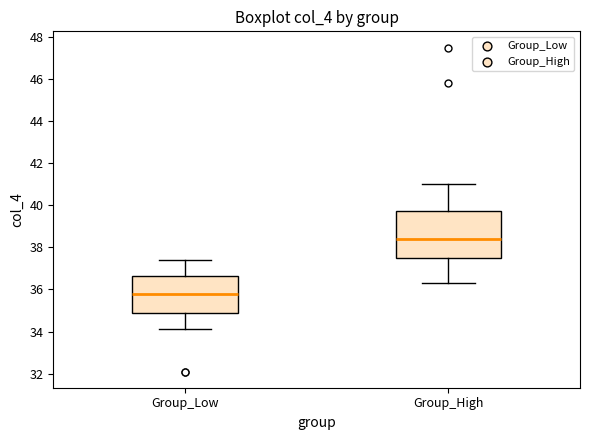

Reading left to right, transcribe this box plot: for each box, give where its median line is, the range the box spans, and where its two whiskers end, as read against the y-axis. The values are not printed on the chart, so give them approximately, as read against the axis.

Group_Low: median 35.8, box 35.0 to 36.6, whiskers 34.2 to 37.4
Group_High: median 38.4, box 37.6 to 39.8, whiskers 36.4 to 41.0